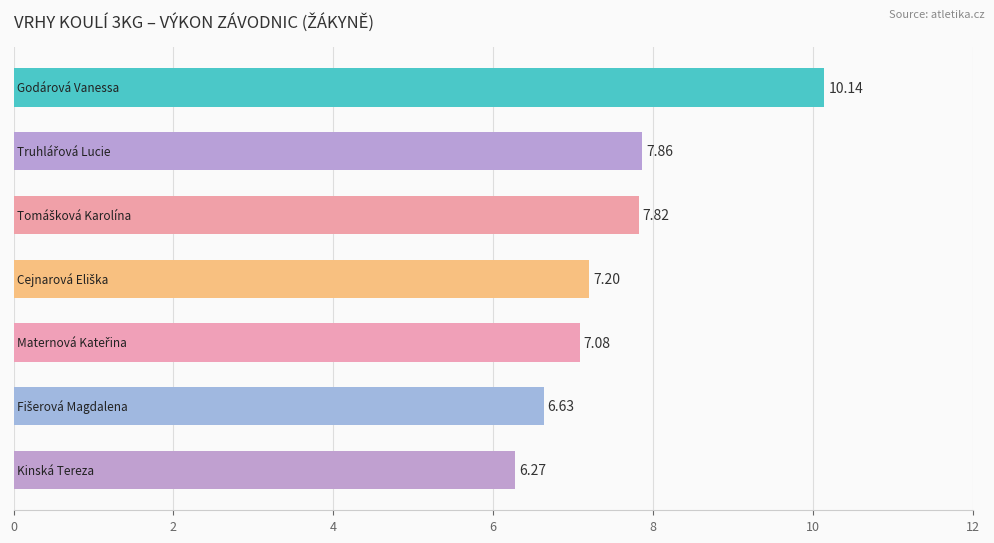

What is the sum of all values?

53.0